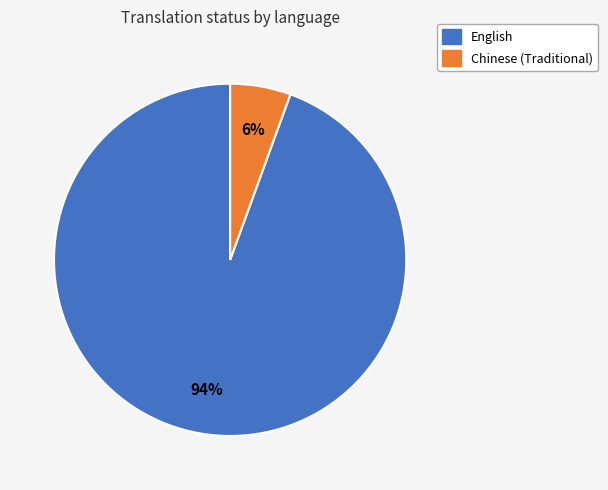

Which has a higher value, Chinese (Traditional) or English?

English